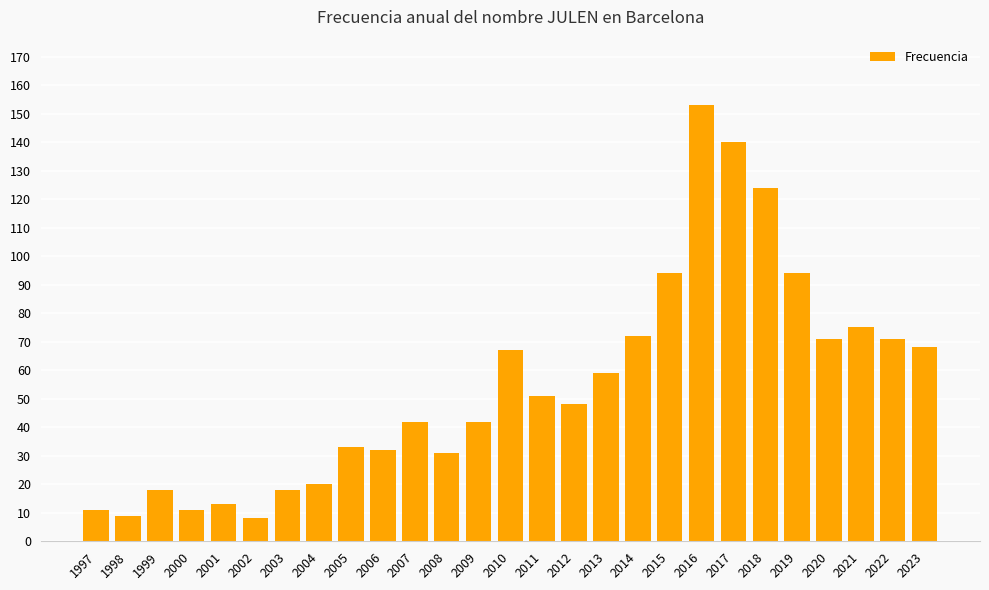

Reading right to left, transcribe all the data shown in this chart.

68	71	75	71	94	124	140	153	94	72	59	48	51	67	42	31	42	32	33	20	18	8	13	11	18	9	11